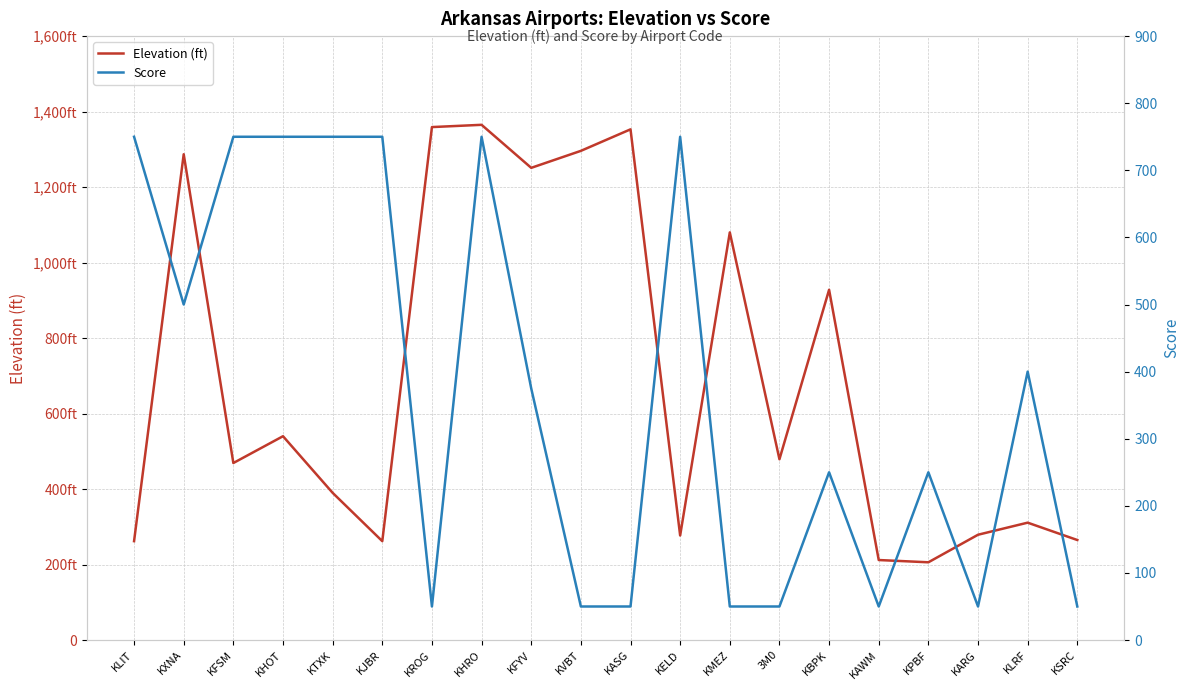

Does the chart display data point markers on the line(s)?

No